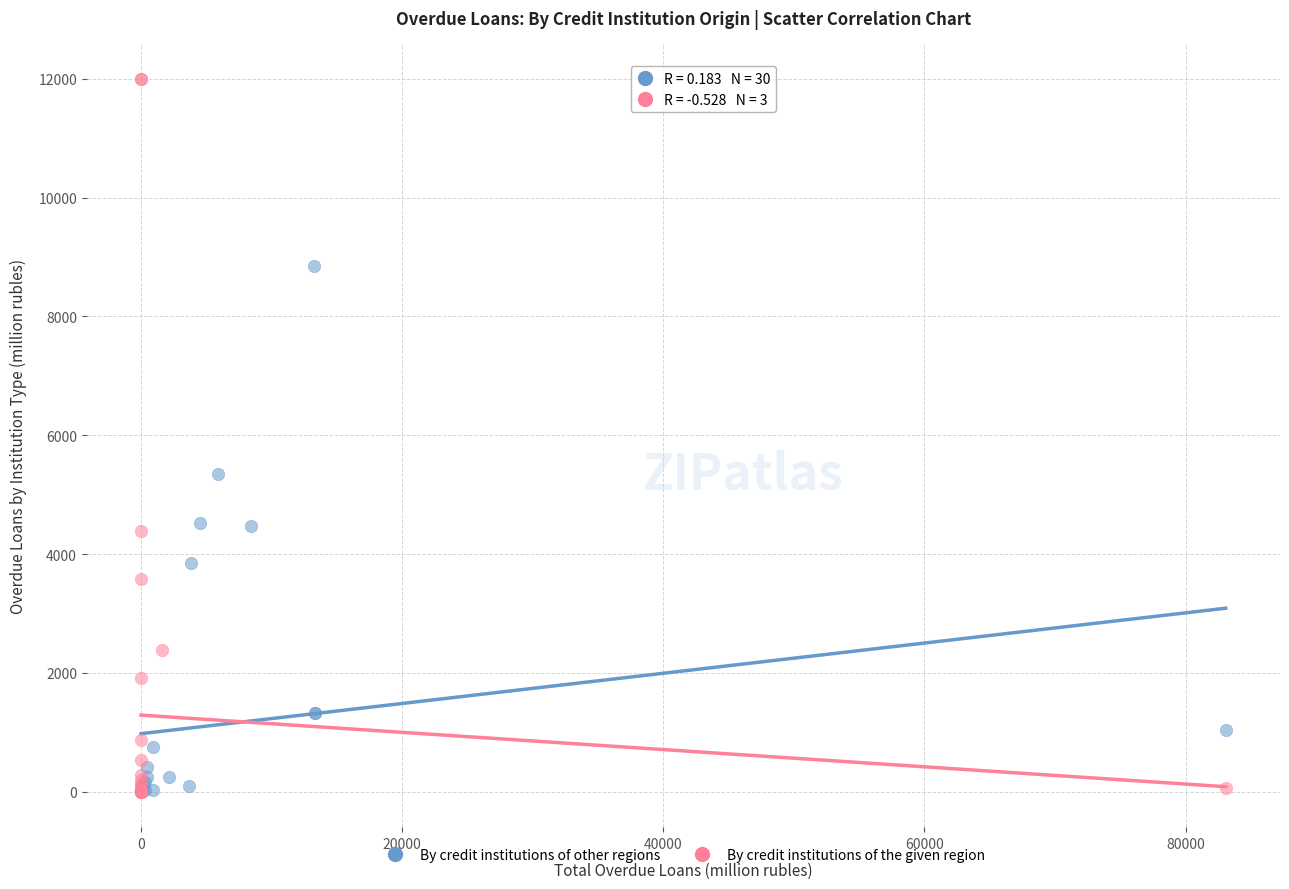

Which series has the widest spread of Y values?

By credit institutions of the given region